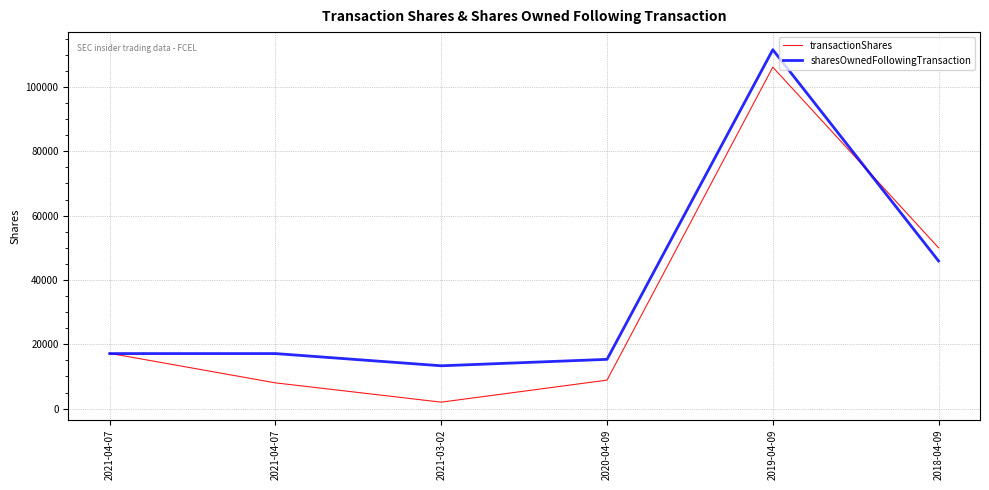

What are all the series names shown in the legend?

transactionShares, sharesOwnedFollowingTransaction